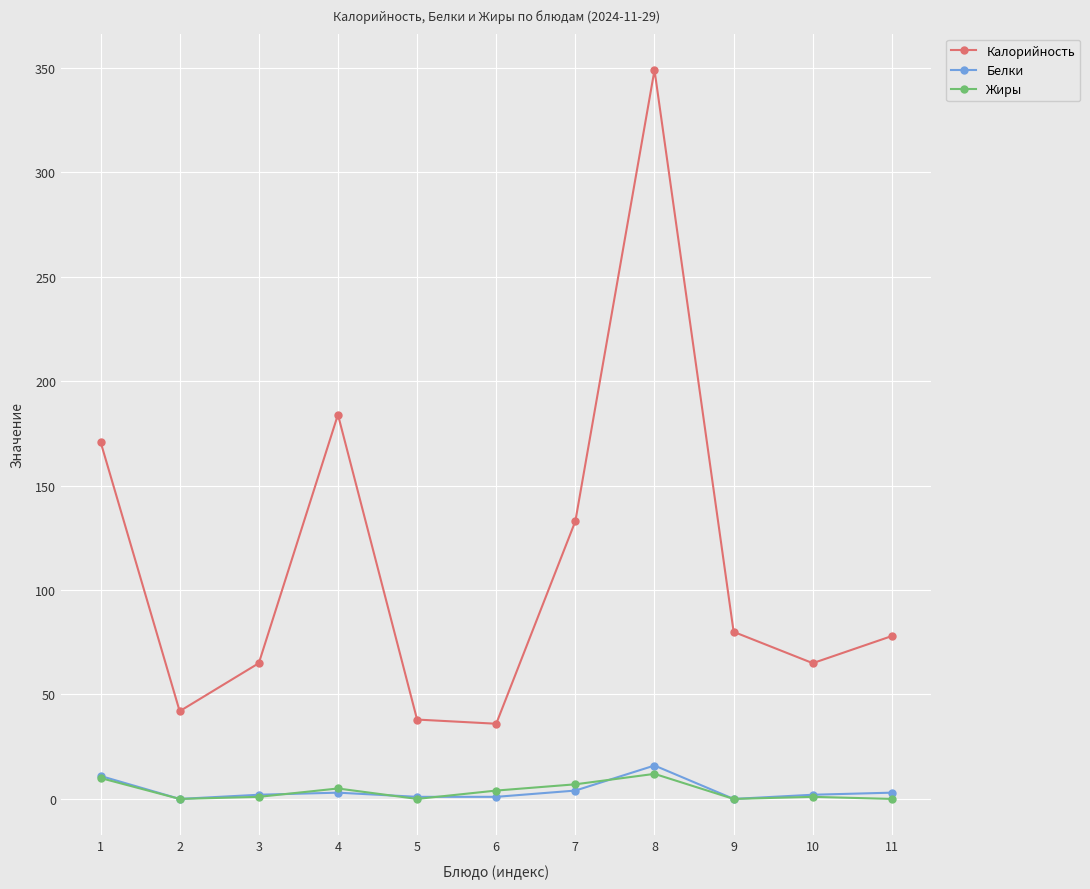

Is it true that Жиры equals 0 at 5?

True